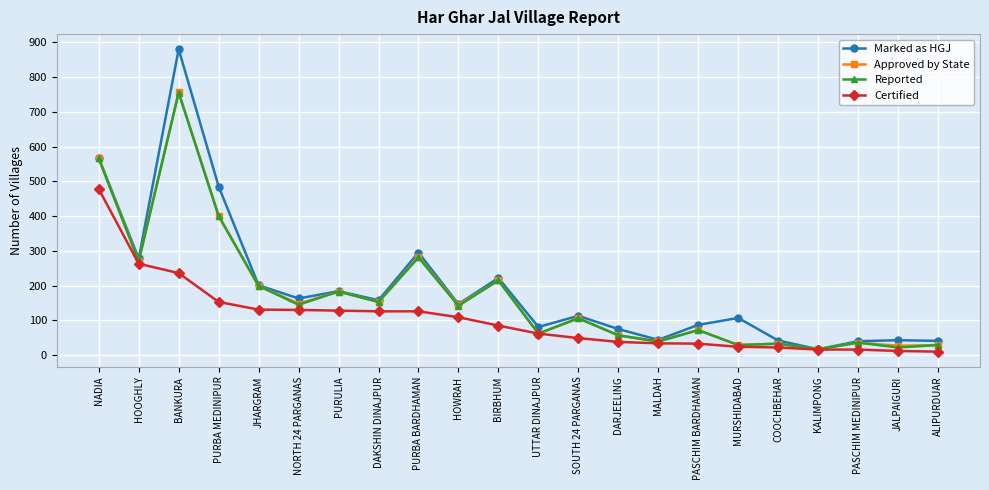

What is the greatest value displayed?

880